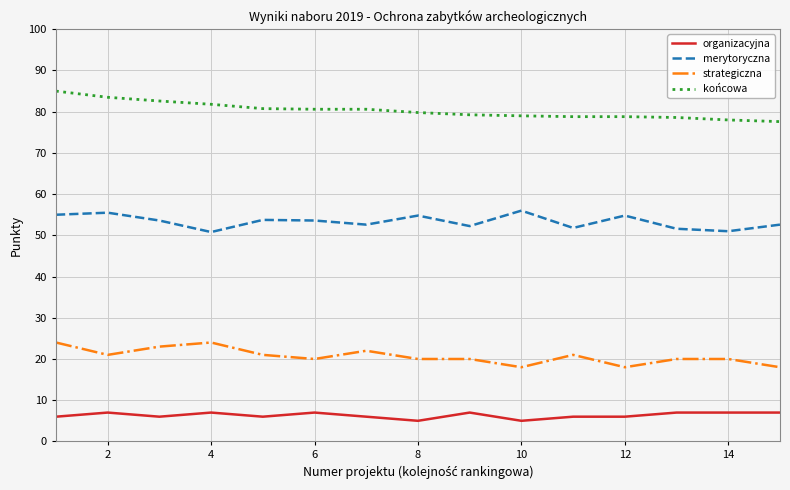

What is the sum of all organizacyjna values?

95.0